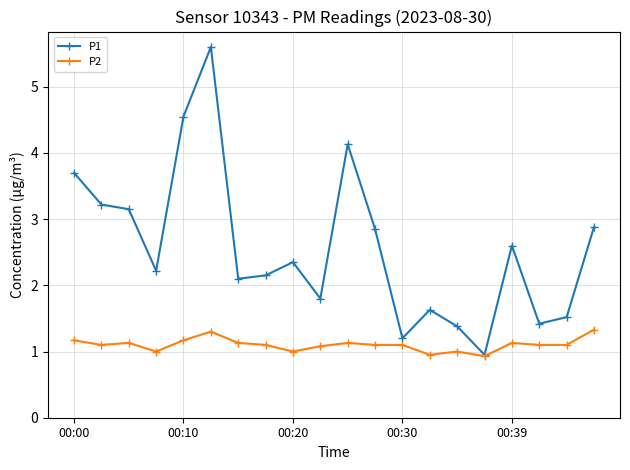

What is the value of the P2 point at the 4th from the left?

1.0